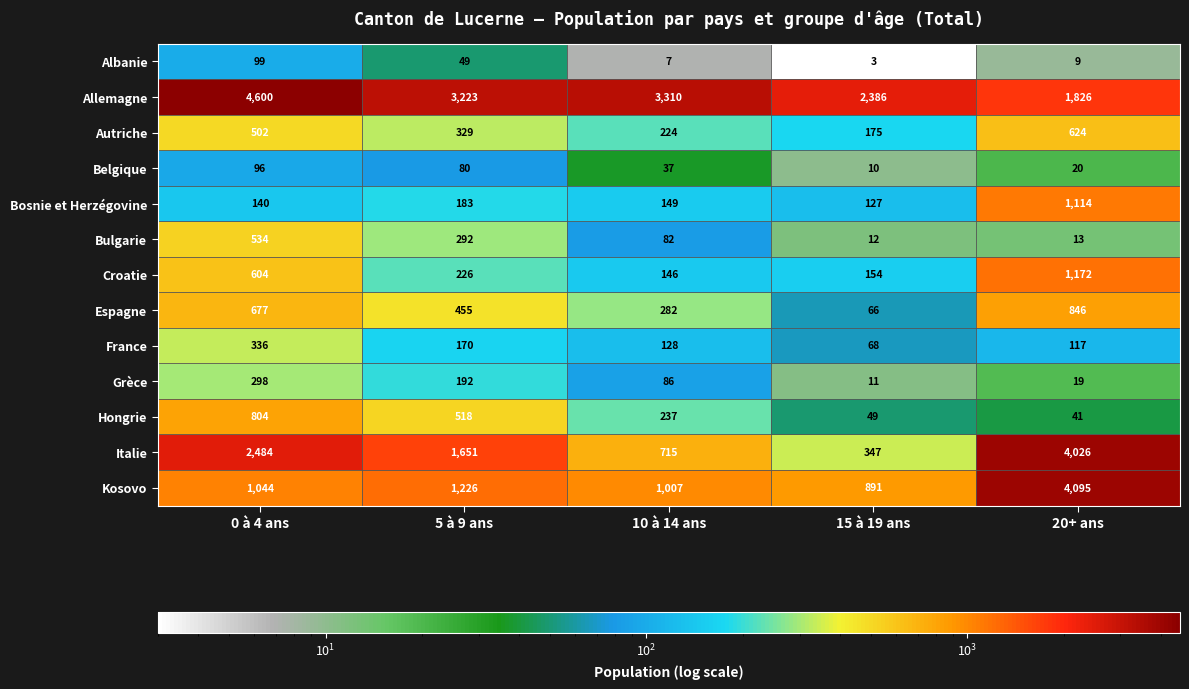

What is the sum of the France values at 0 à 4 ans and 20+ ans?

453